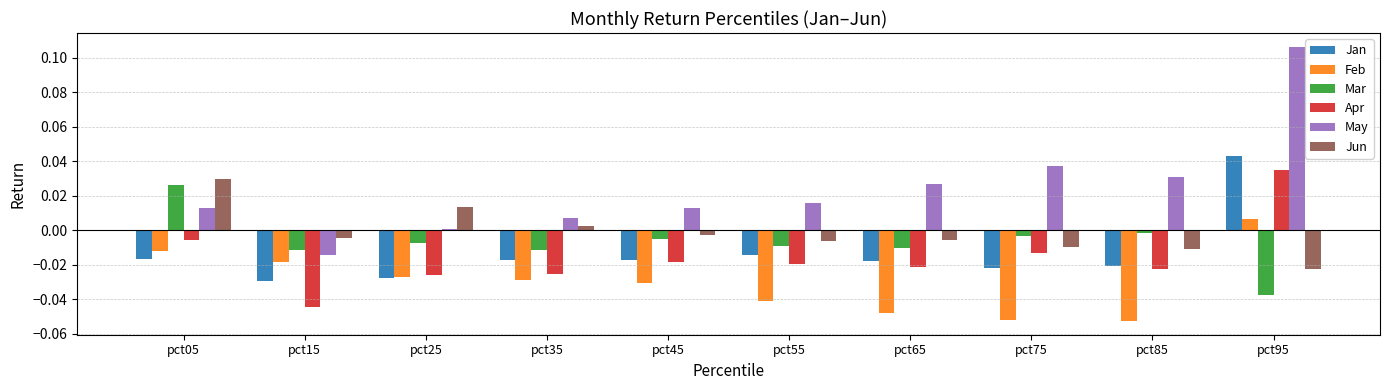

True or false: Mar has a value of -0.0 at pct25.

True